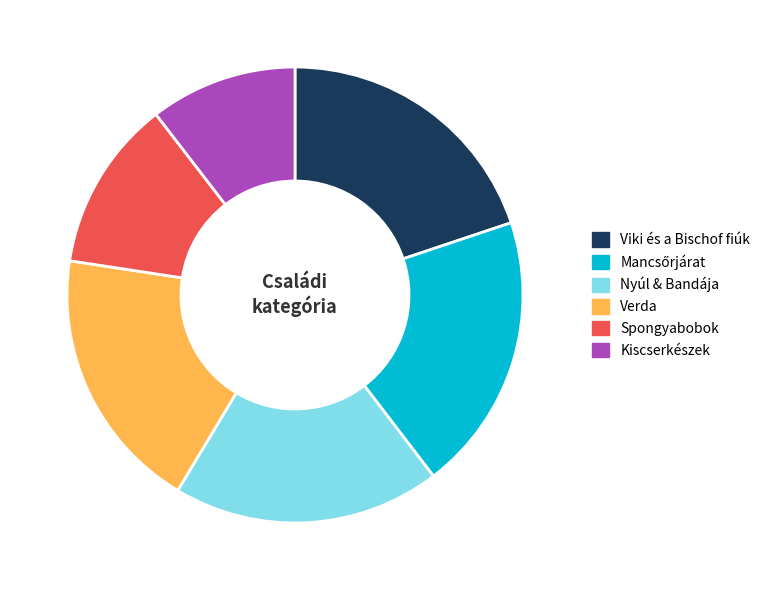

Combined, do Verda and Kiscserkészek account for over 50%?

No